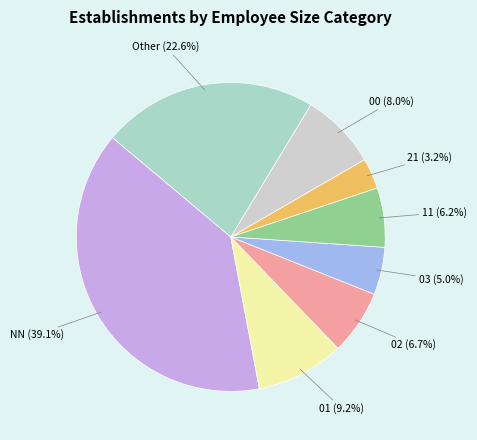

Is there any slice that represents more than half of the pie?

No